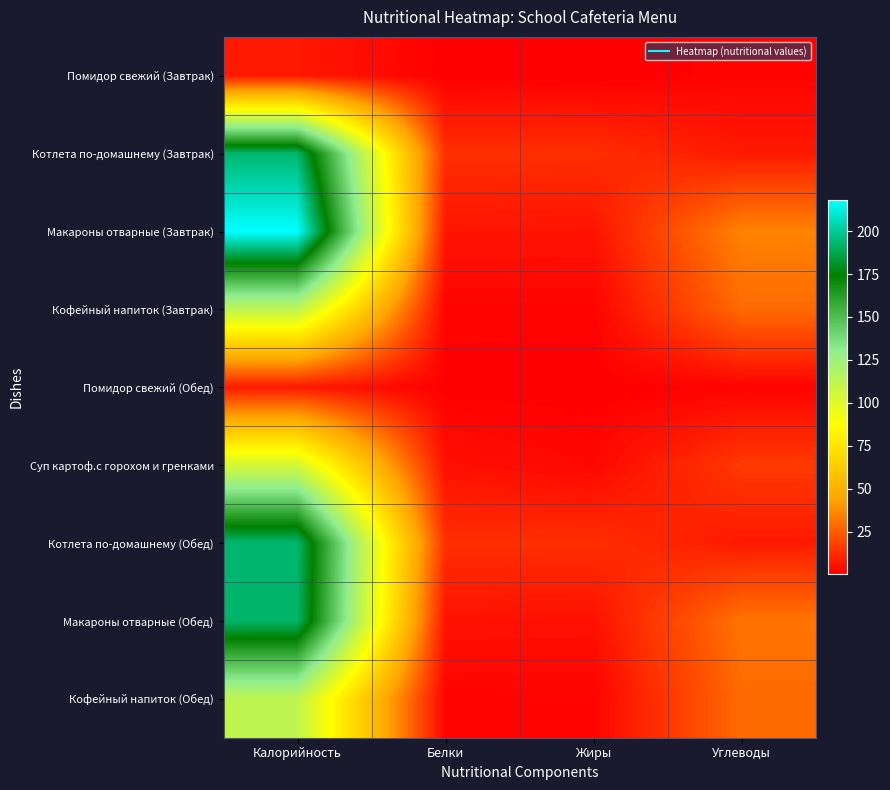

Reading left to right, list all the values displayed in this chart.

Помидор свежий (Завтрак): Калорийность=7.0	Белки=0.4	Жиры=0.0	Углеводы=1.3
Котлета по-домашнему (Завтрак): Калорийность=193.0	Белки=12.6	Жиры=12.6	Углеводы=7.2
Макароны отварные (Завтрак): Калорийность=218.0	Белки=6.0	Жиры=5.7	Углеводы=35.1
Кофейный напиток (Завтрак): Калорийность=112.0	Белки=1.3	Жиры=1.4	Углеводы=28.4
Помидор свежий (Обед): Калорийность=7.0	Белки=0.4	Жиры=0.0	Углеводы=1.3
Суп картоф.с горохом и гренками: Калорийность=104.0	Белки=4.6	Жиры=2.5	Углеводы=15.4
Котлета по-домашнему (Обед): Калорийность=193.0	Белки=12.6	Жиры=12.6	Углеводы=7.2
Макароны отварные (Обед): Калорийность=192.0	Белки=5.3	Жиры=5.0	Углеводы=31.0
Кофейный напиток (Обед): Калорийность=112.0	Белки=1.3	Жиры=1.4	Углеводы=28.4